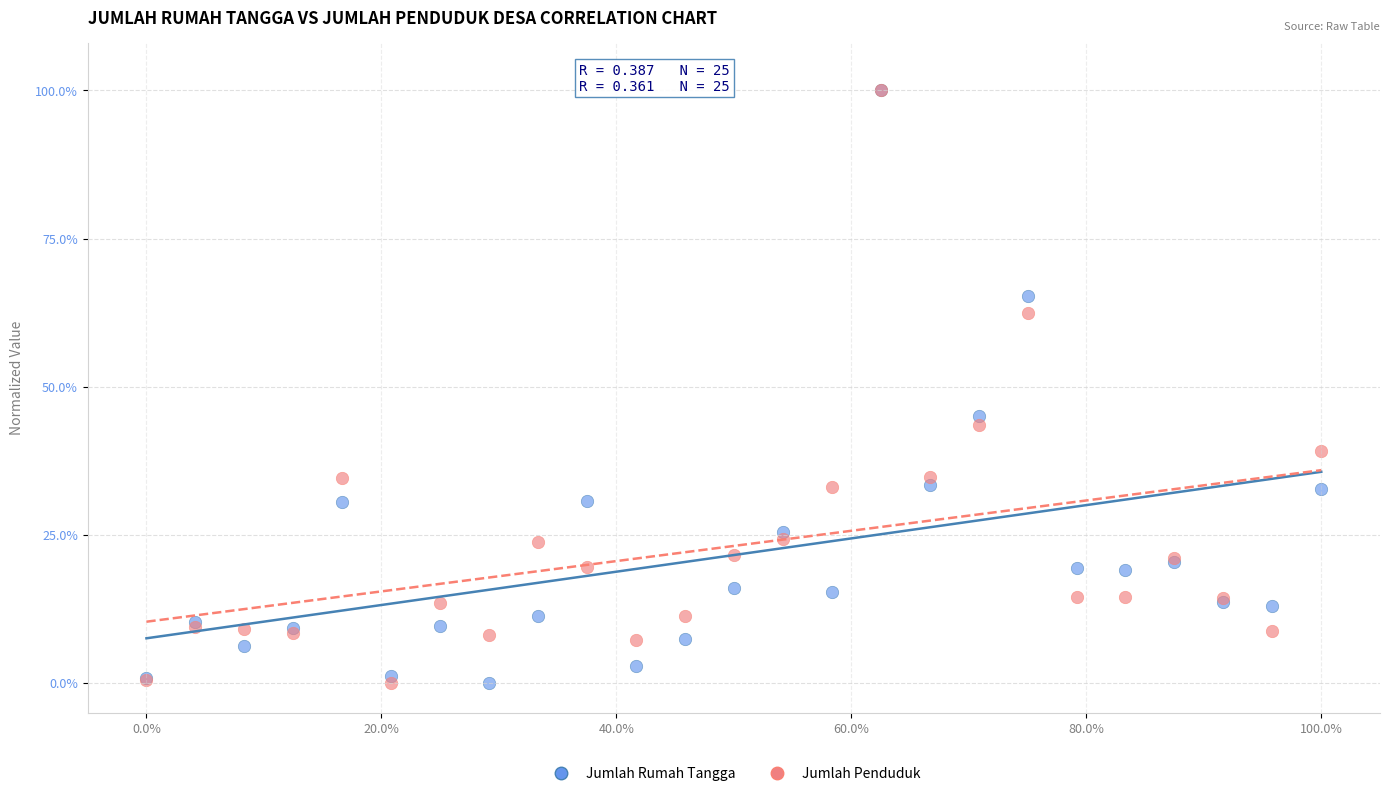

Across all series, what Y value is closest to 50?

45.1